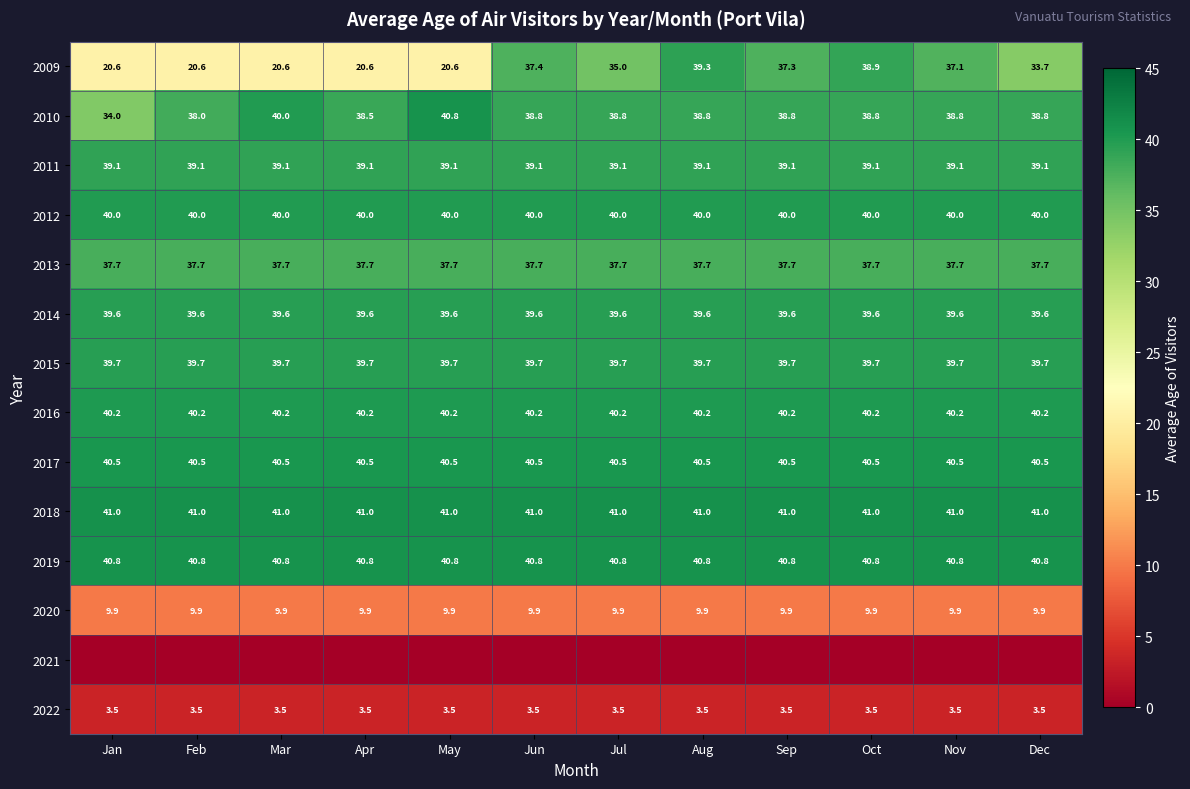

Is it true that 2009 equals 36.6 at May?

False